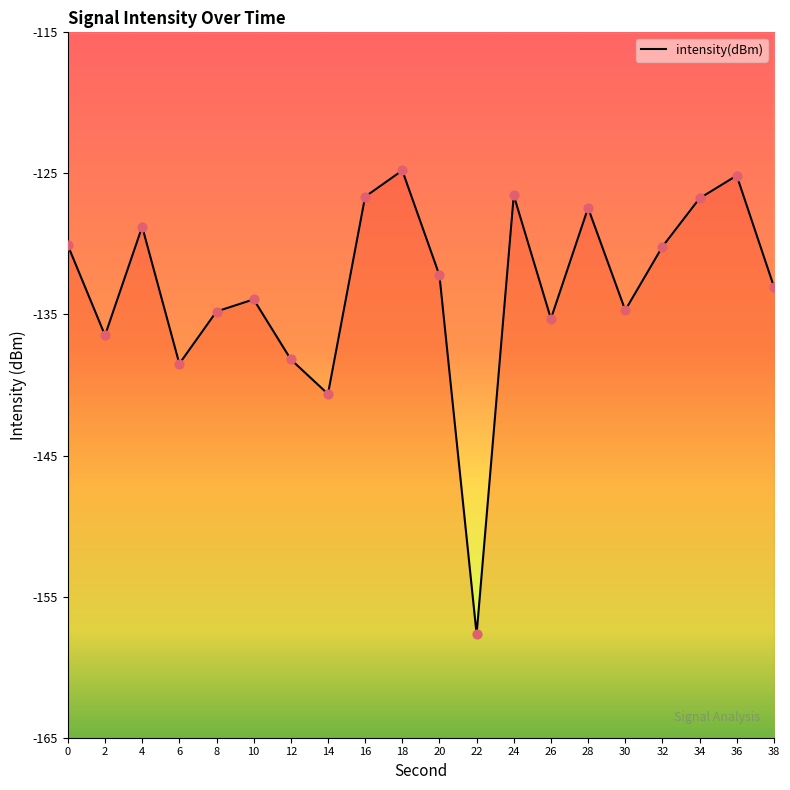

Between 20 and 12, which is larger?

20